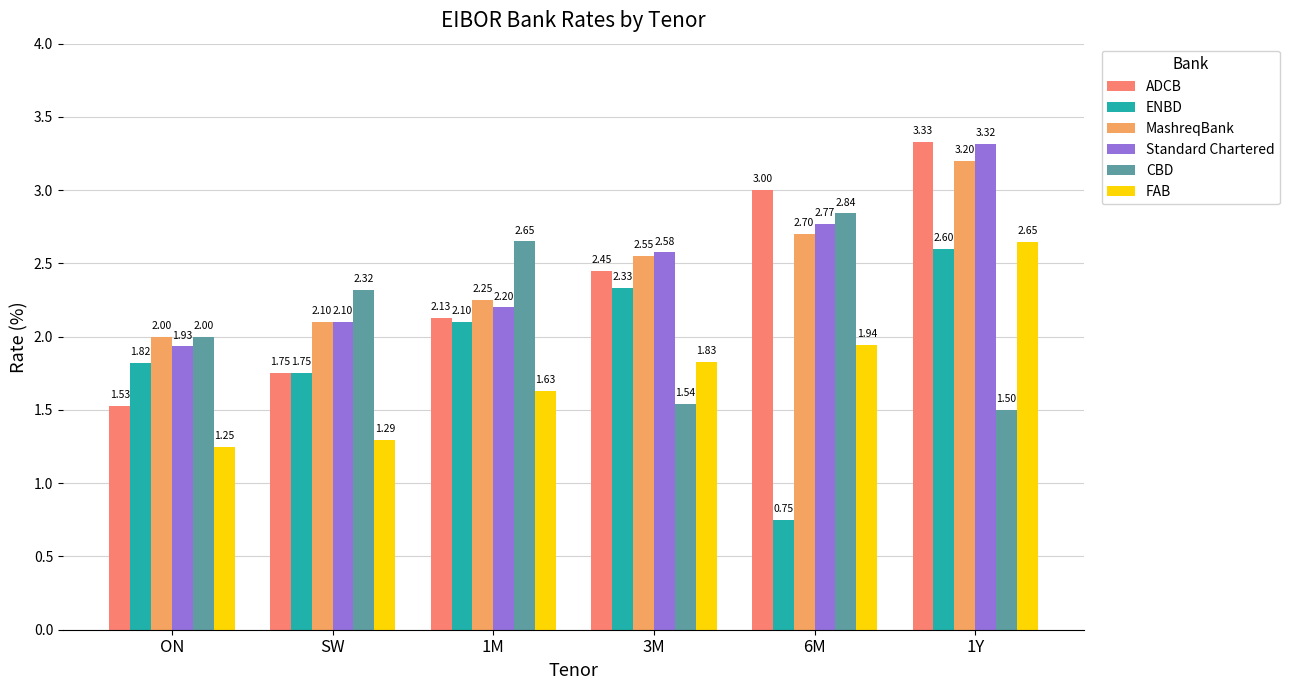

What is the difference between the FAB values at 6M and SW?

0.7